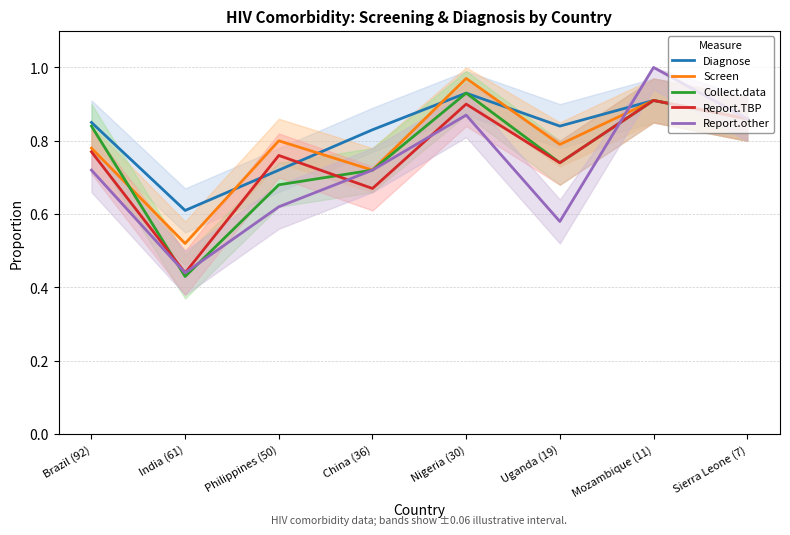

What position from the left is India (61)?

2